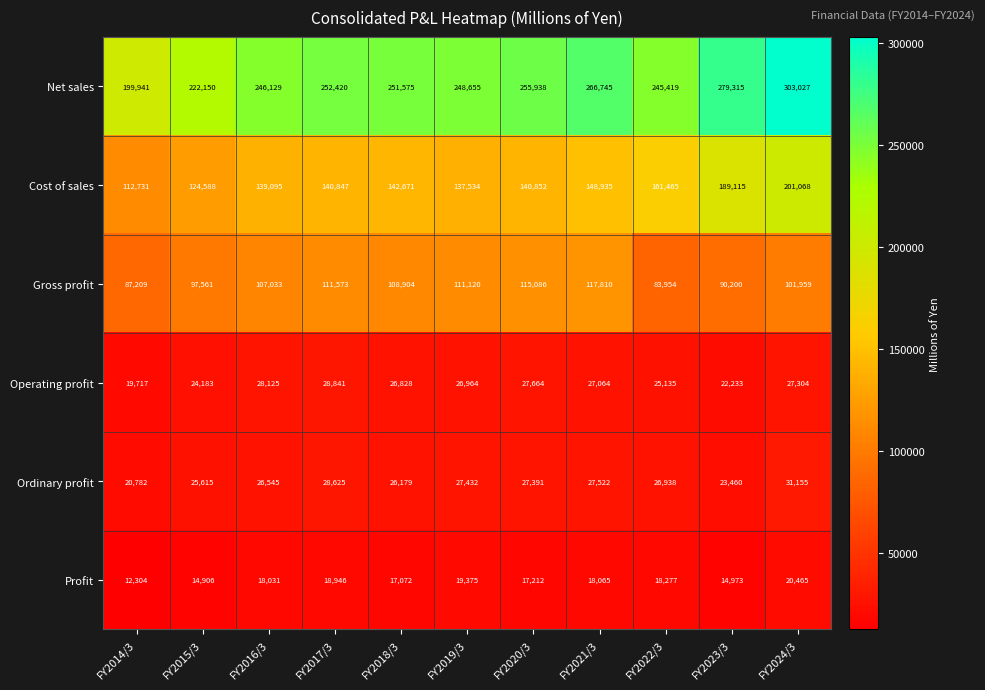

What is the sum of all Gross profit values?

1132409